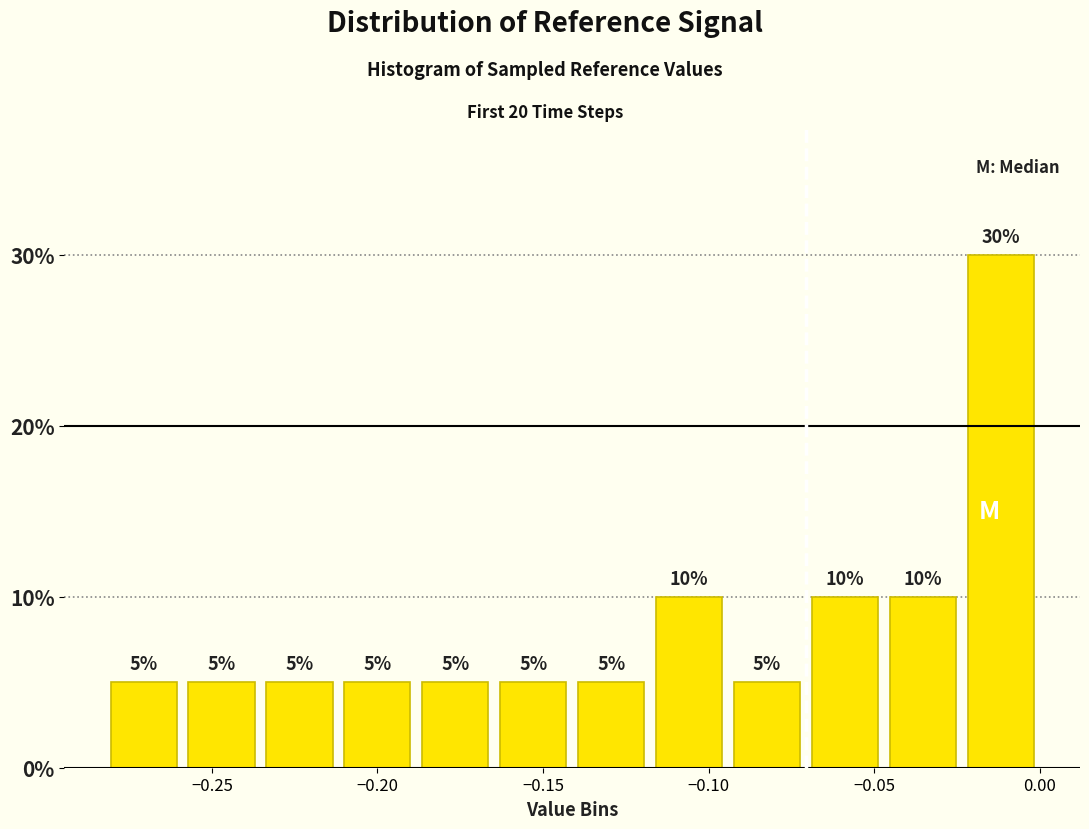

Reading left to right, transcribe this chart: for each bar, give the range it covers on the x-axis and its height. The bar edges are not printed on the chart, so give them approximately, as read against the axis.

-0.280 to -0.260: 5
-0.260 to -0.235: 5
-0.235 to -0.210: 5
-0.210 to -0.190: 5
-0.190 to -0.165: 5
-0.165 to -0.140: 5
-0.140 to -0.120: 5
-0.120 to -0.095: 10
-0.095 to -0.070: 5
-0.070 to -0.045: 10
-0.045 to -0.025: 10
-0.025 to 0.000: 30